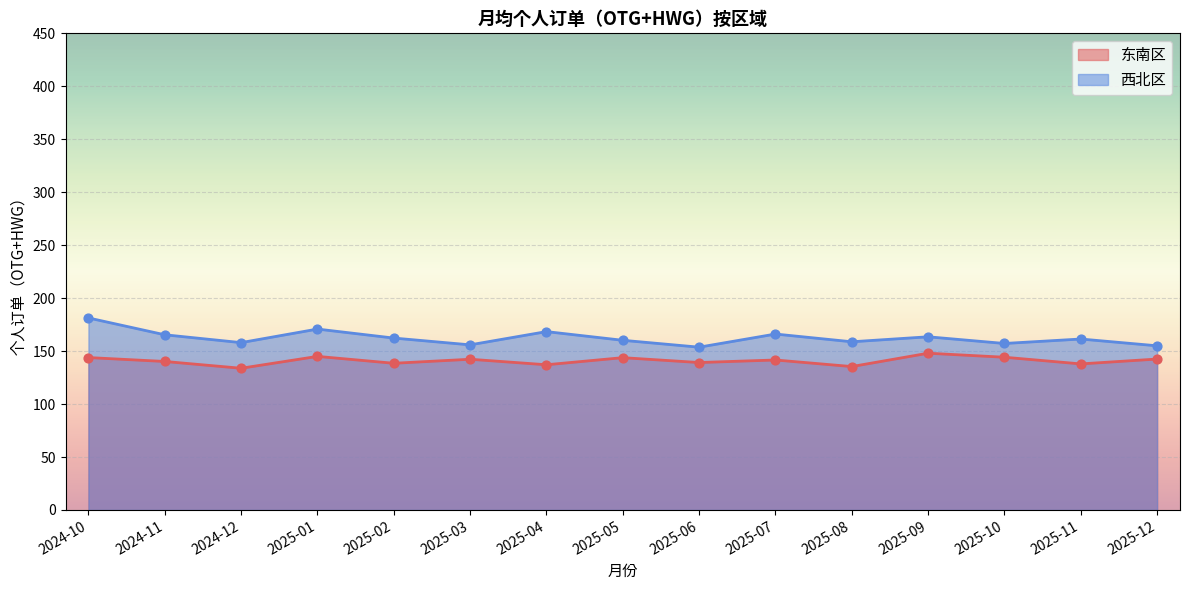

What are all the series names shown in the legend?

东南区, 西北区